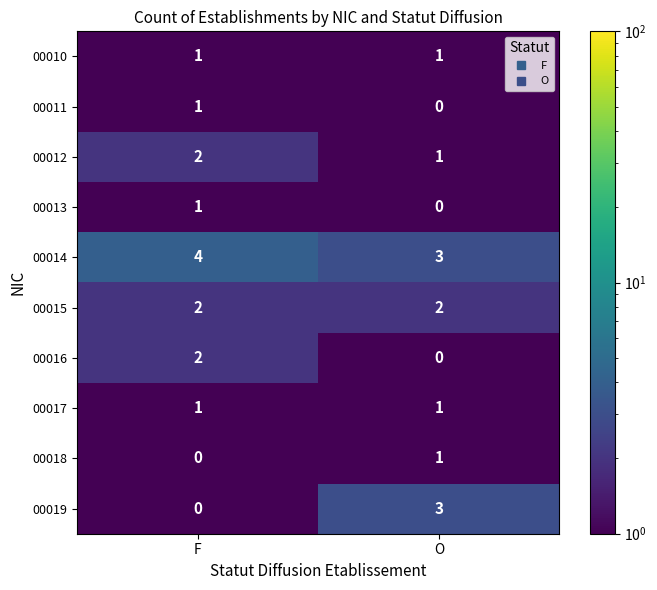

The value of 00013 at O is 0. True or false?

True